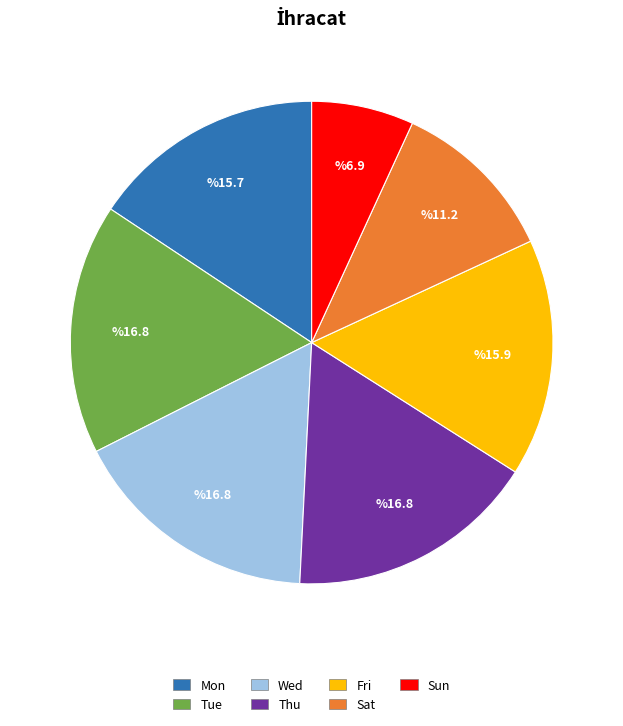

The Thu slice represents 17% of the pie. True or false?

True